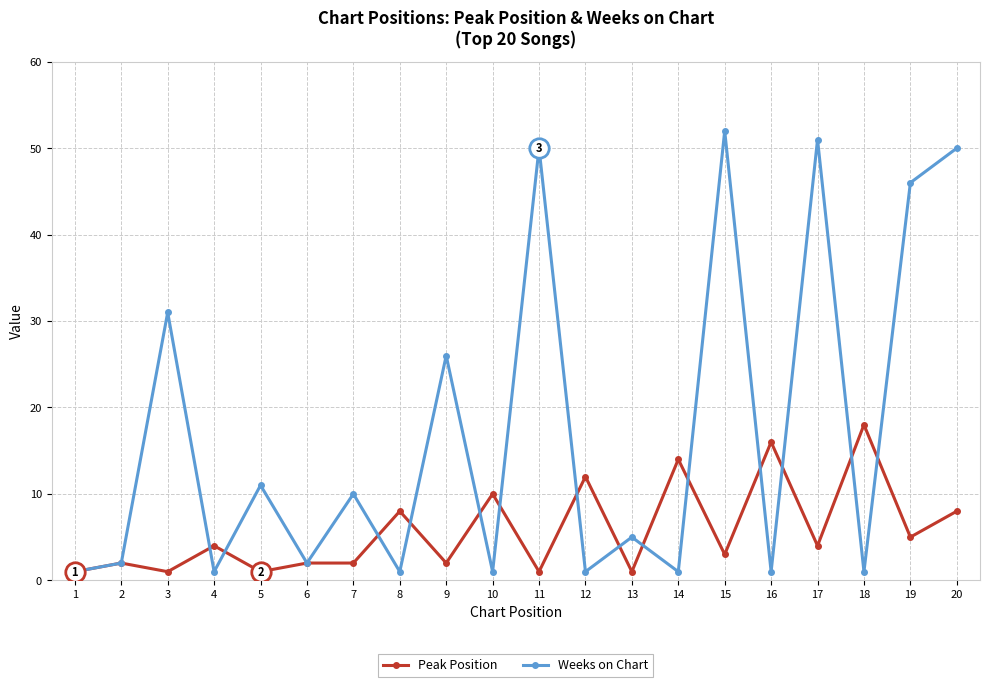

Reading left to right, transcribe all the data shown in this chart.

Peak Position: 1=1	2=2	3=1	4=4	5=1	6=2	7=2	8=8	9=2	10=10	11=1	12=12	13=1	14=14	15=3	16=16	17=4	18=18	19=5	20=8
Weeks on Chart: 1=1	2=2	3=31	4=1	5=11	6=2	7=10	8=1	9=26	10=1	11=50	12=1	13=5	14=1	15=52	16=1	17=51	18=1	19=46	20=50